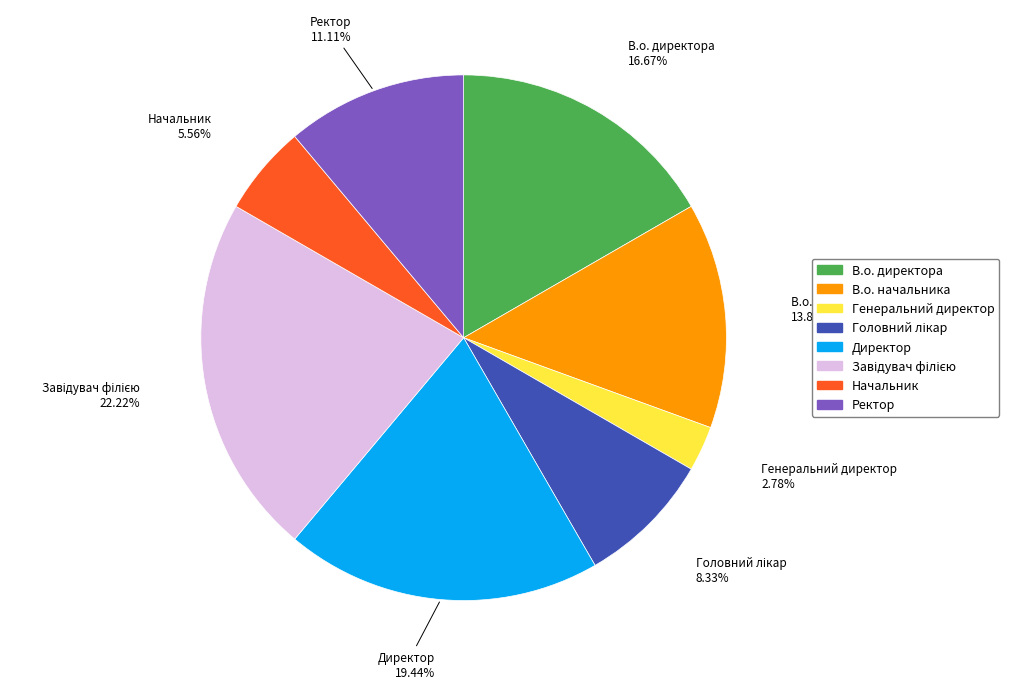

What is the ratio of the value at Ректор to the value at Начальник?

2.0